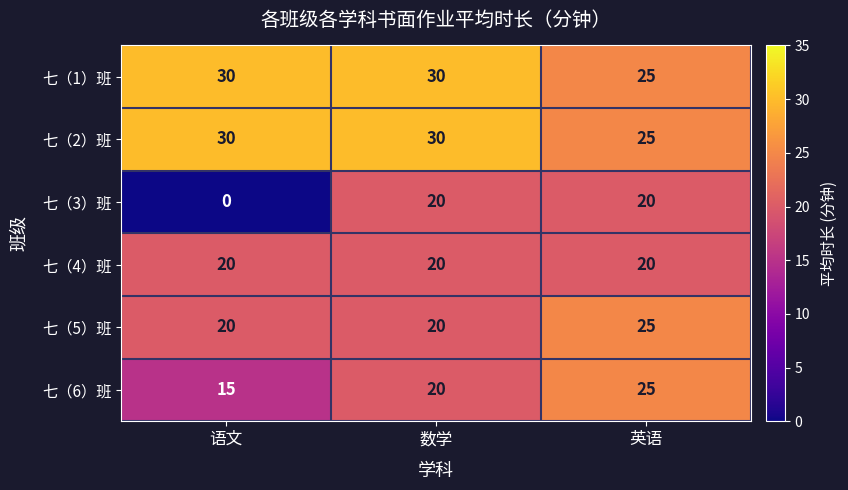

Rank the categories by 七（6）班 value from highest to lowest.

英语, 数学, 语文